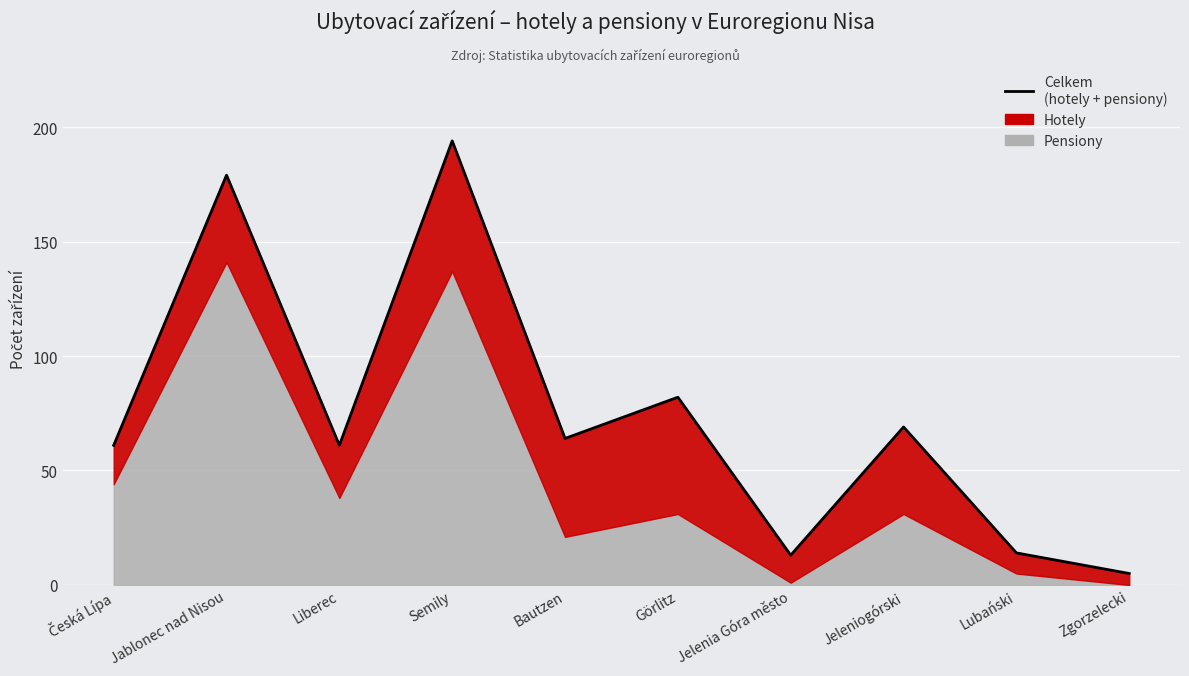

Reading left to right, extract all data points from this chart.

Česká Lípa=61	Jablonec nad Nisou=179	Liberec=61	Semily=194	Bautzen=64	Görlitz=82	Jelenia Góra město=13	Jeleniogórski=69	Lubański=14	Zgorzelecki=5